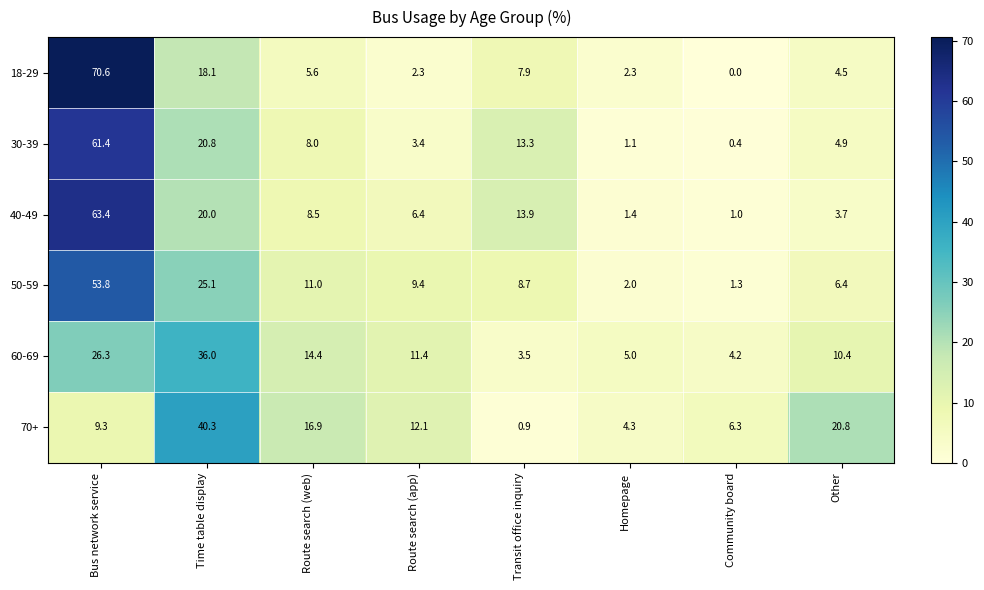

The 18-29 series shows 5.6 at Route search (web). True or false?

True